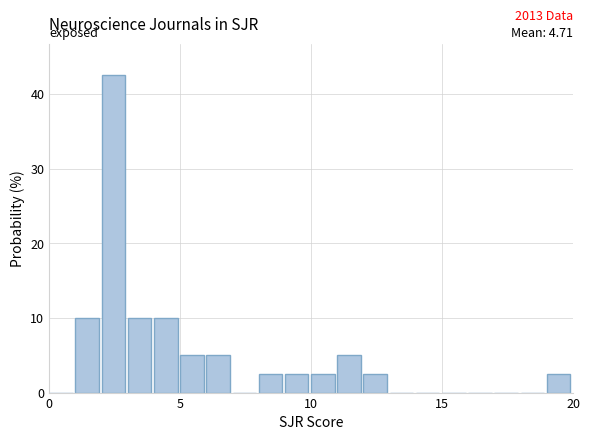

Read against the x-axis, roughly where is the centre of the tallest bar?

2.5